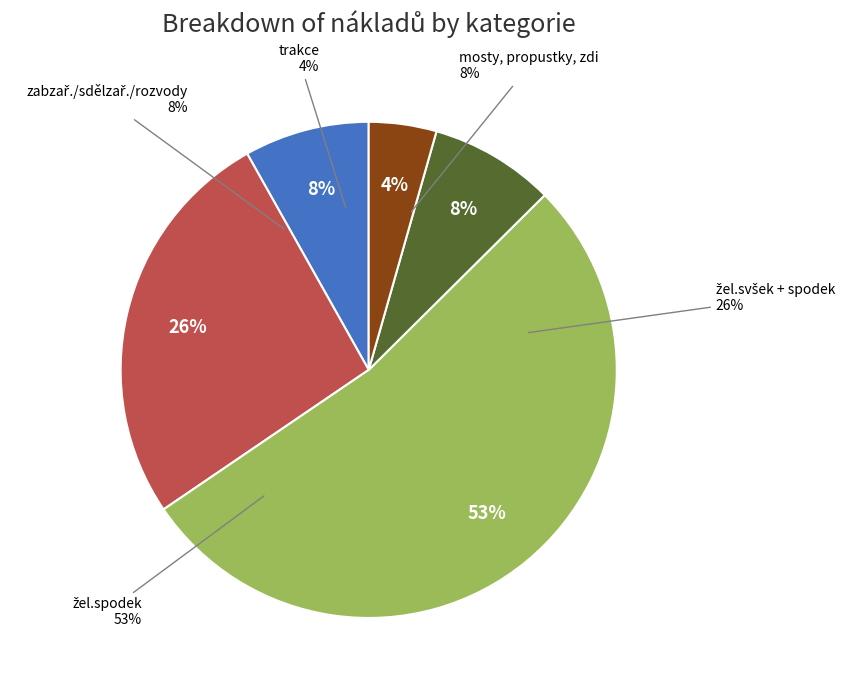

To the nearest percent, what portion does mosty, propustky, zdi represent?

8%